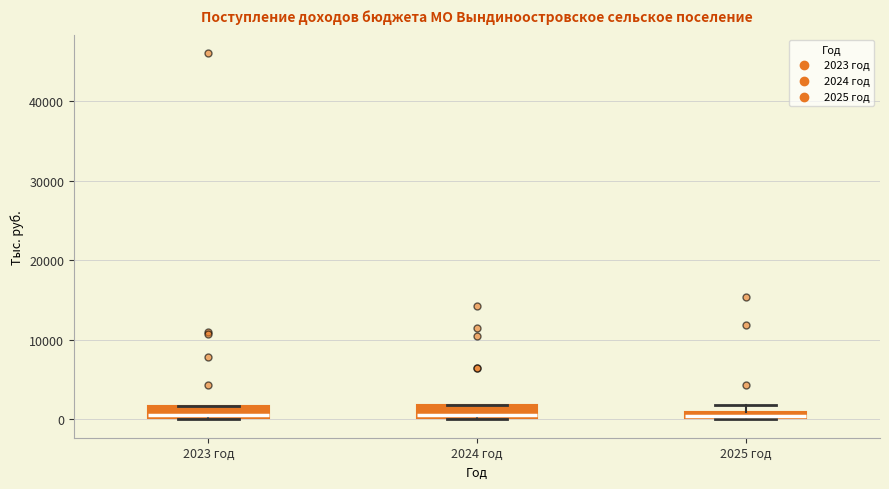

Where does the median line of the box for 2024 год sit on the y-axis? The values are not printed on the chart, so give them approximately, as read against the axis.

1000